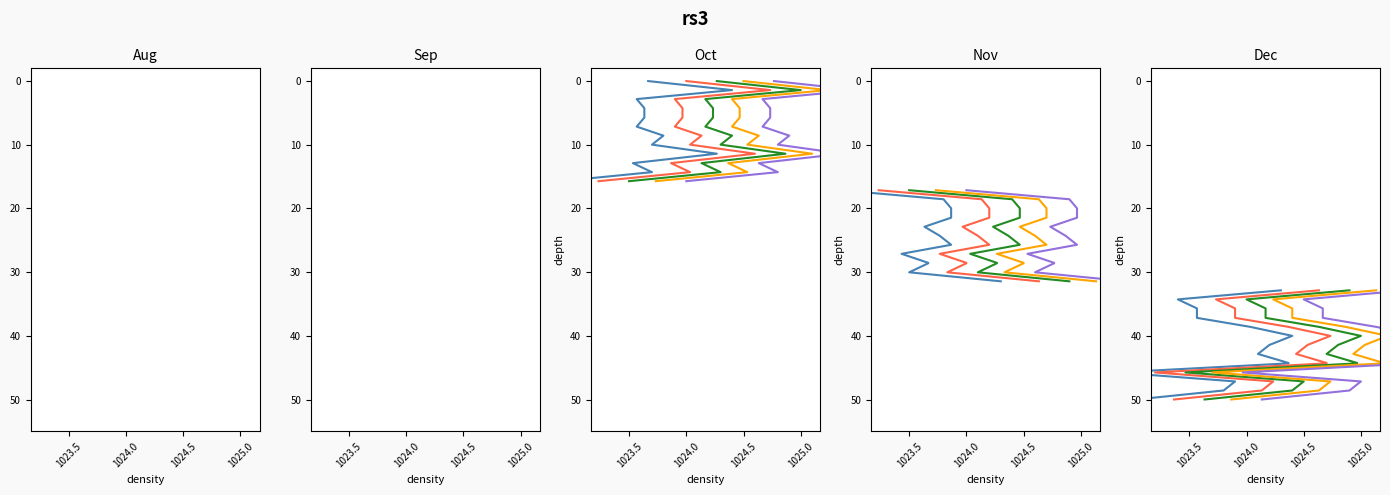

What is the label of the 14th point from the right?

1023.5